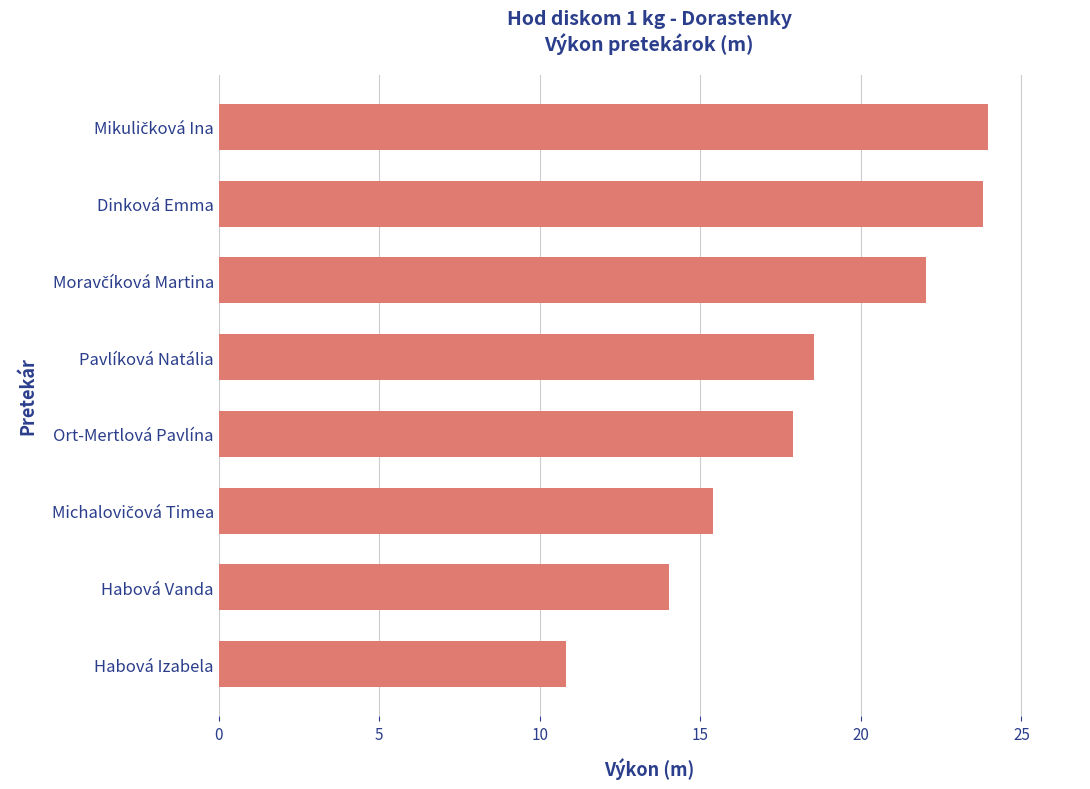

How many values exceed 18?

4